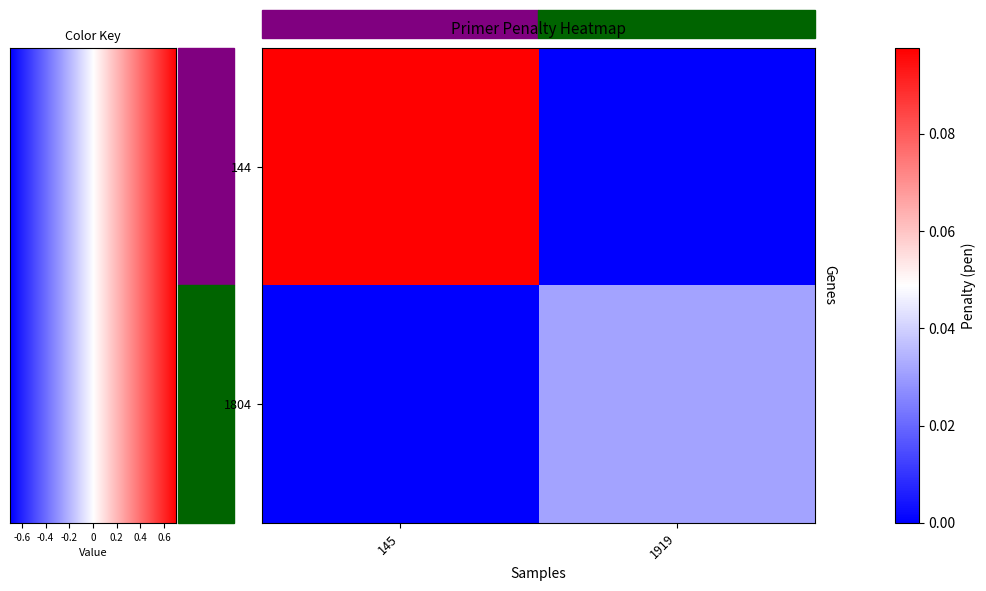

Which series has the largest total across all categories?

144